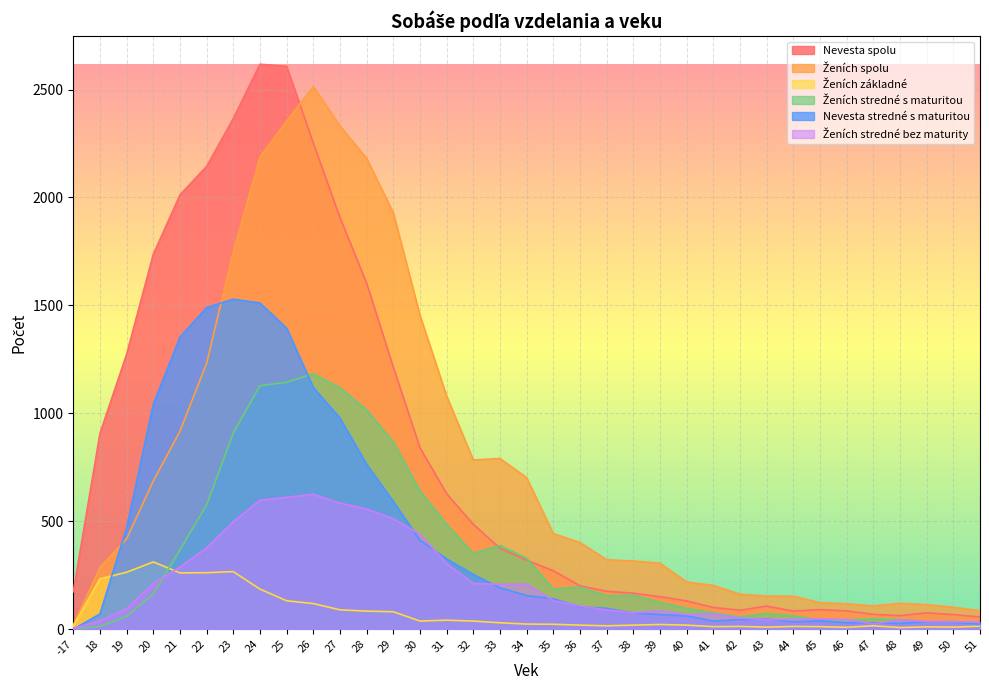

What are all the series names shown in the legend?

Nevesta spolu, Ženích spolu, Ženích základné, Ženích stredné s maturitou, Nevesta stredné s maturitou, Ženích stredné bez maturity